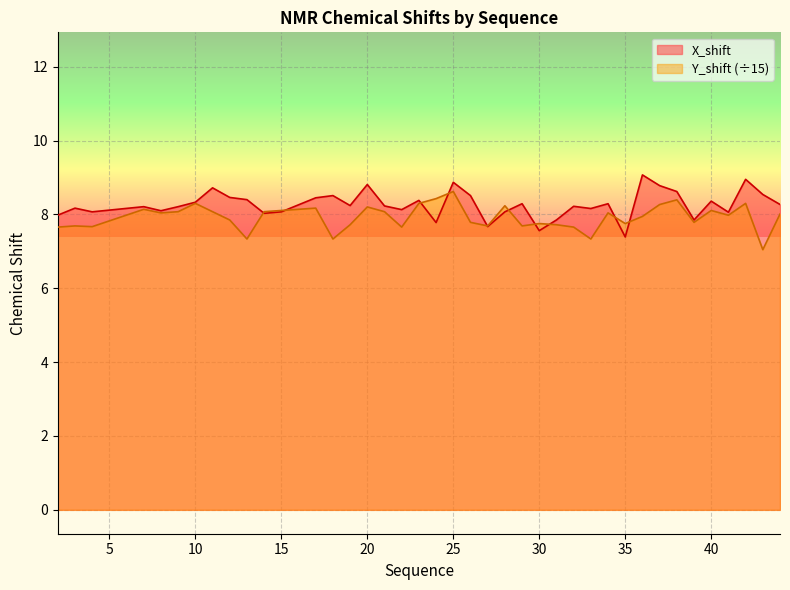

Which series has the largest total across all categories?

X_shift